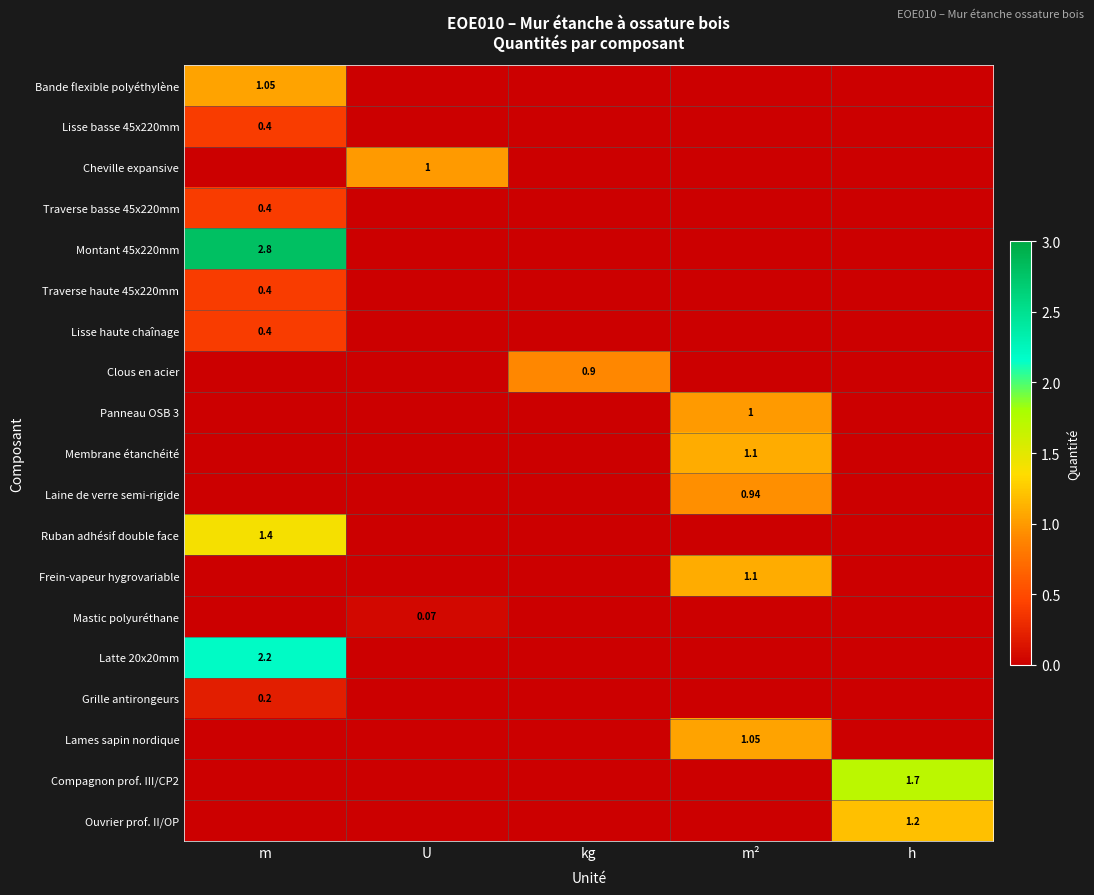

What is the difference between the maximum and minimum values in the Membrane étanchéité series?

1.1